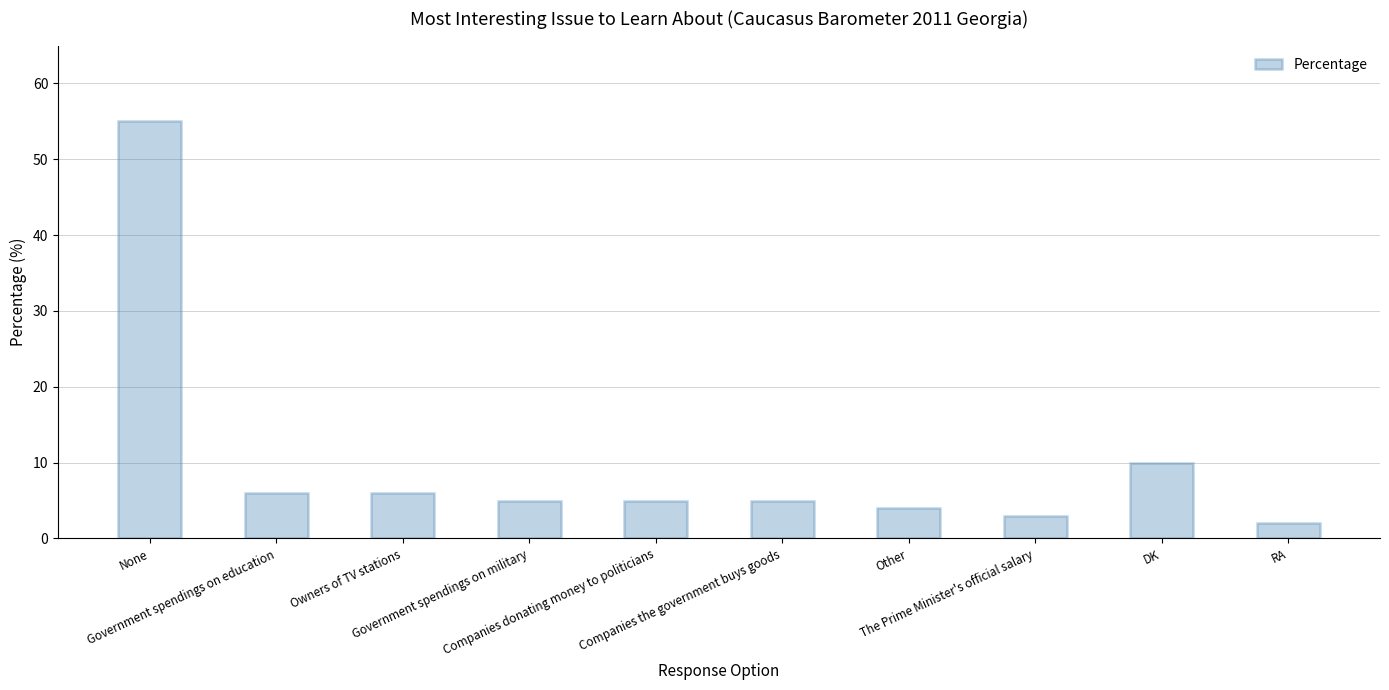

Approximately how many times larger is the value at The Prime Minister's official salary compared to Government spendings on military?

0.6